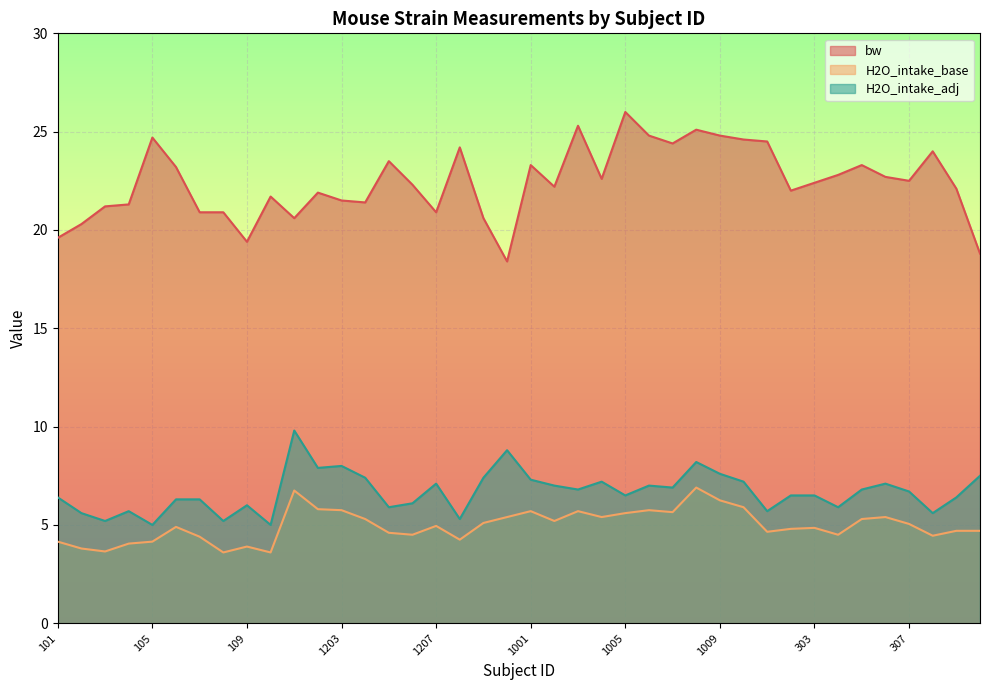

At how many categories does at least one series exceed 13?

40